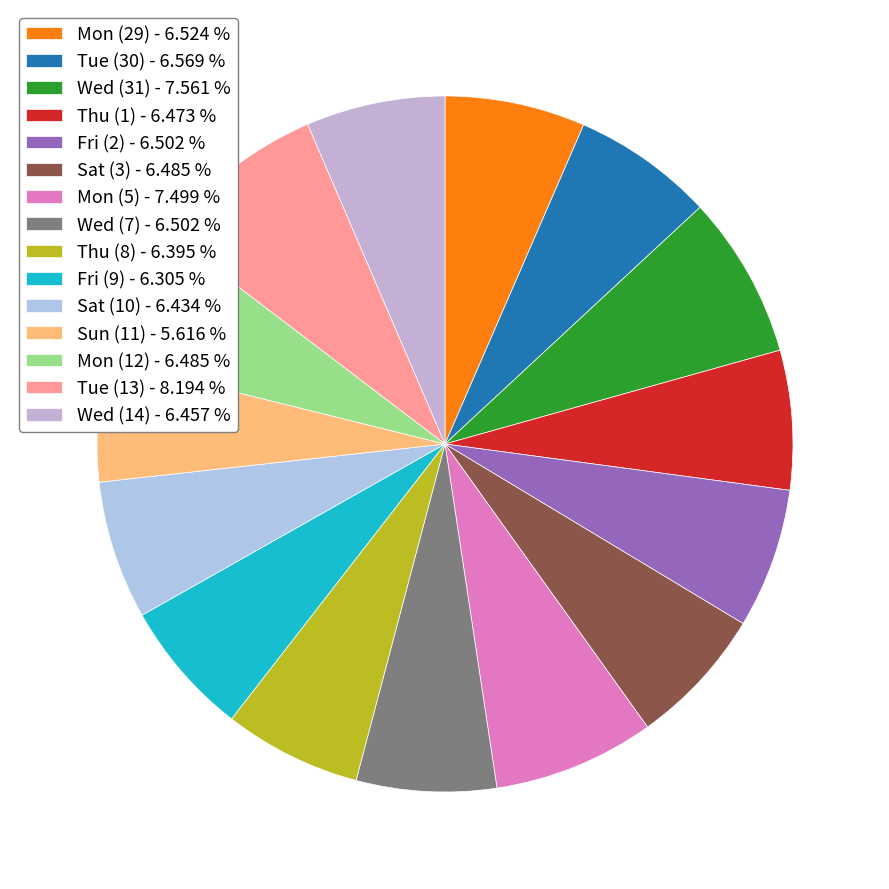

Rank the categories by value from highest to lowest.

Tue (13), Wed (31), Mon (5), Tue (30), Mon (29), Fri (2), Wed (7), Sat (3), Mon (12), Thu (1), Wed (14), Sat (10), Thu (8), Fri (9), Sun (11)